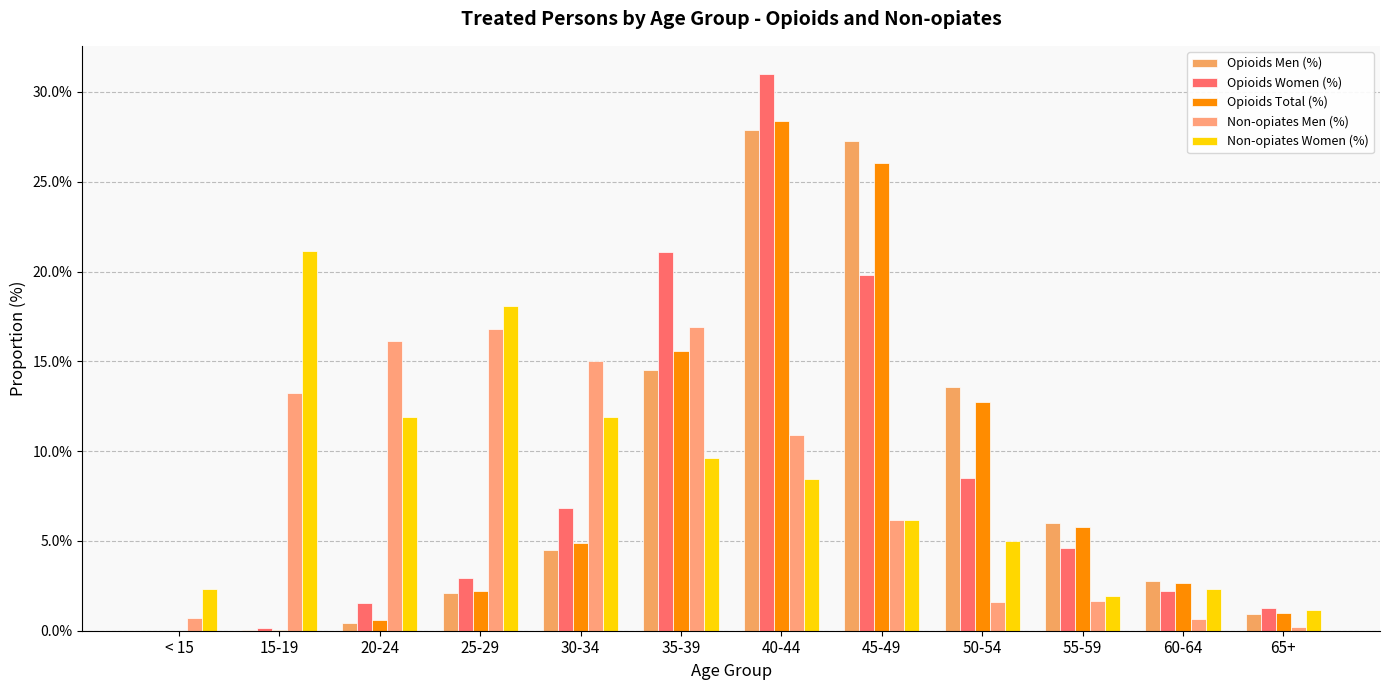

The Opioids Women (%) series shows -0.2 at < 15. True or false?

False